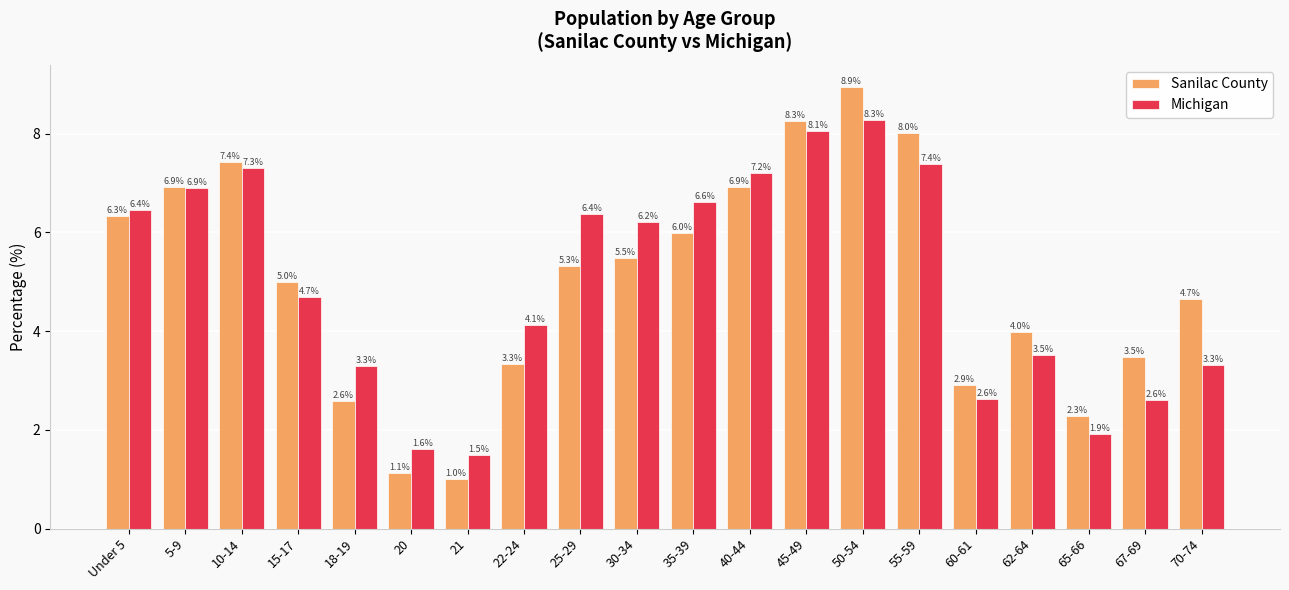

What is the label of the 3rd bar from the left?

10-14